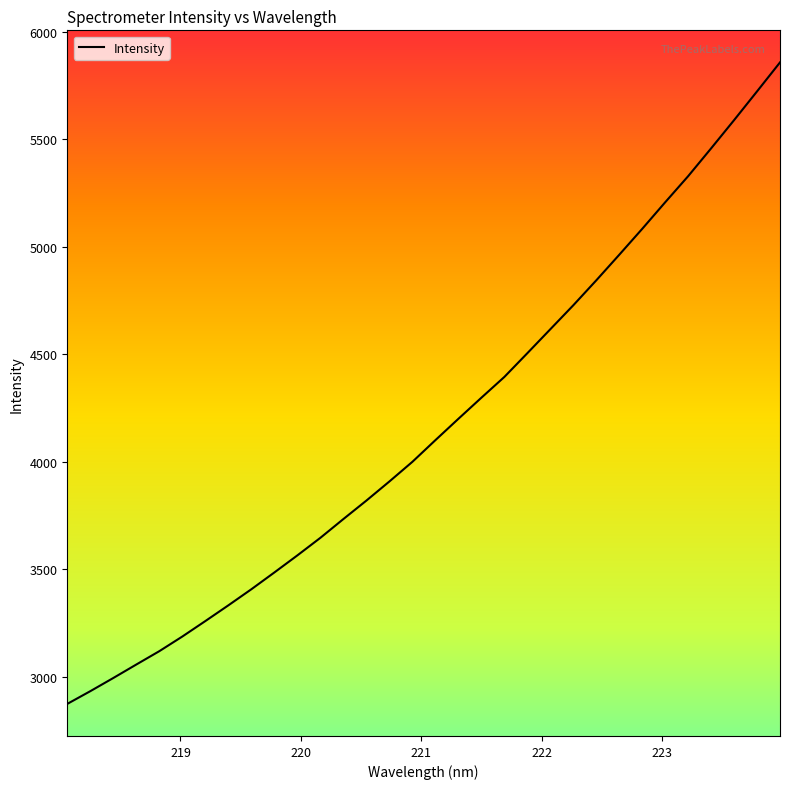

What is the greatest value displayed?

5857.3